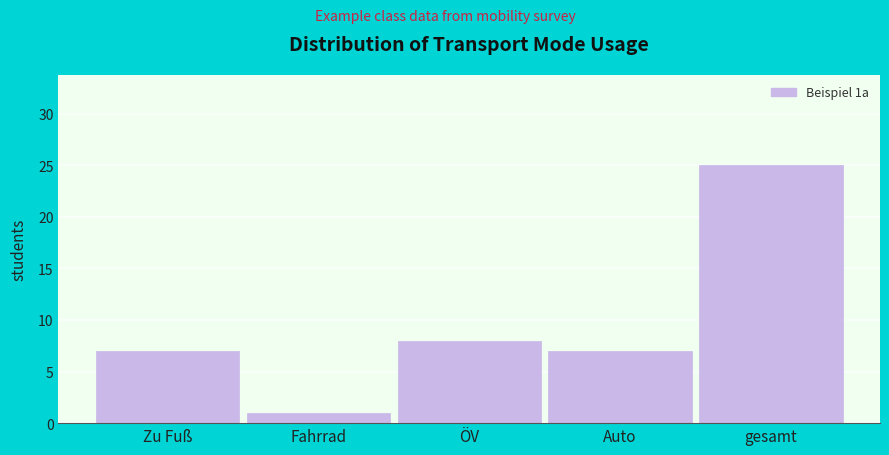

Reading left to right, list all the values displayed in this chart.

Zu Fuß=7	Fahrrad=1	ÖV=8	Auto=7	gesamt=25